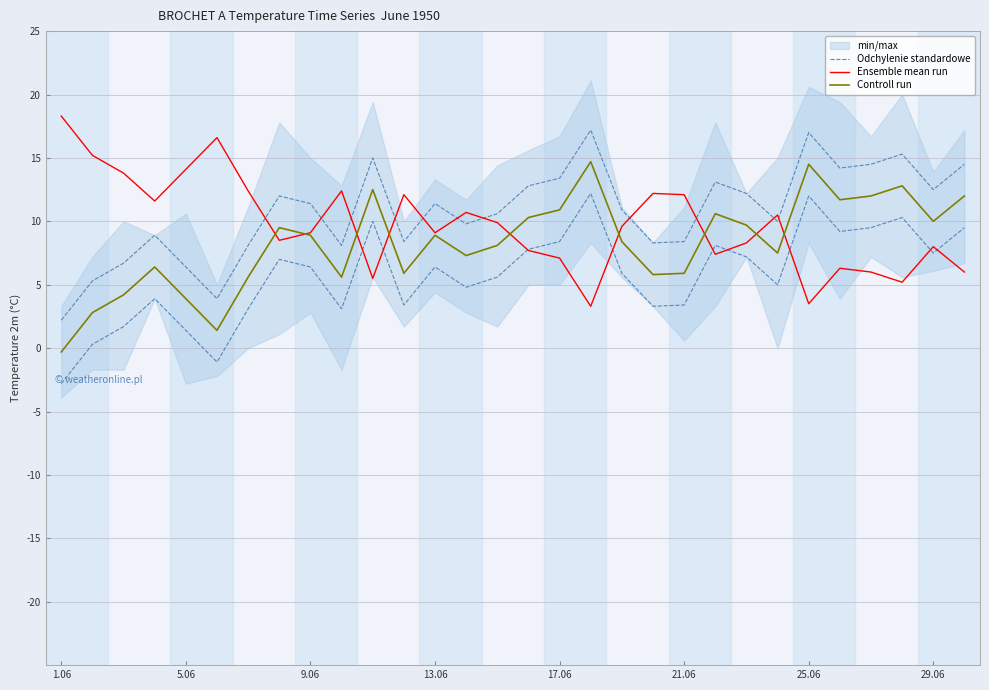

True or false: Ensemble mean run has a value of 9.6 at 18.

True